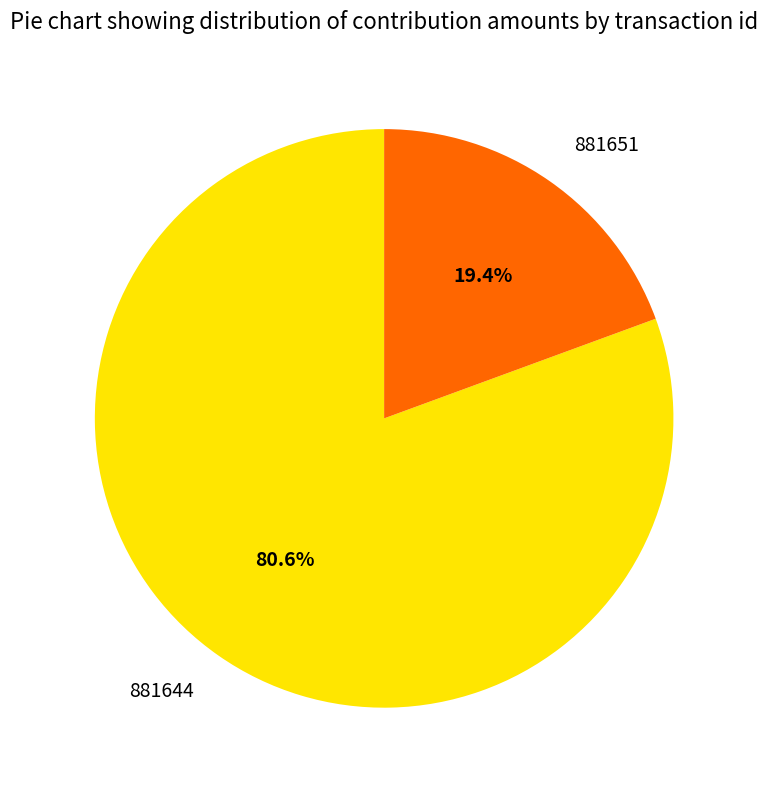

Rank the categories by value from highest to lowest.

881644, 881651